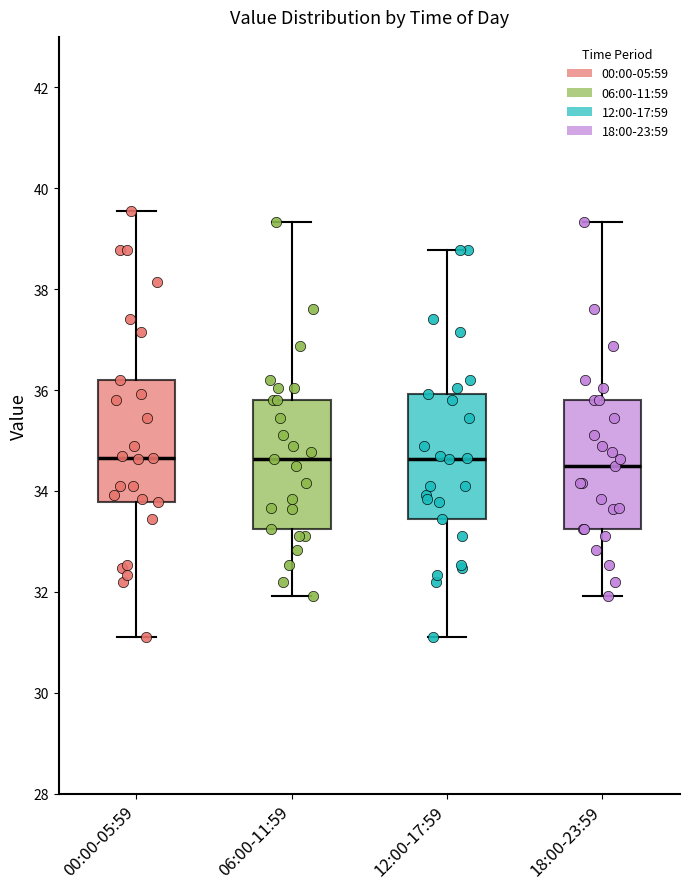

Where does the upper whisker of the box for 12:00-17:59 end on the y-axis? The values are not printed on the chart, so give them approximately, as read against the axis.

38.8